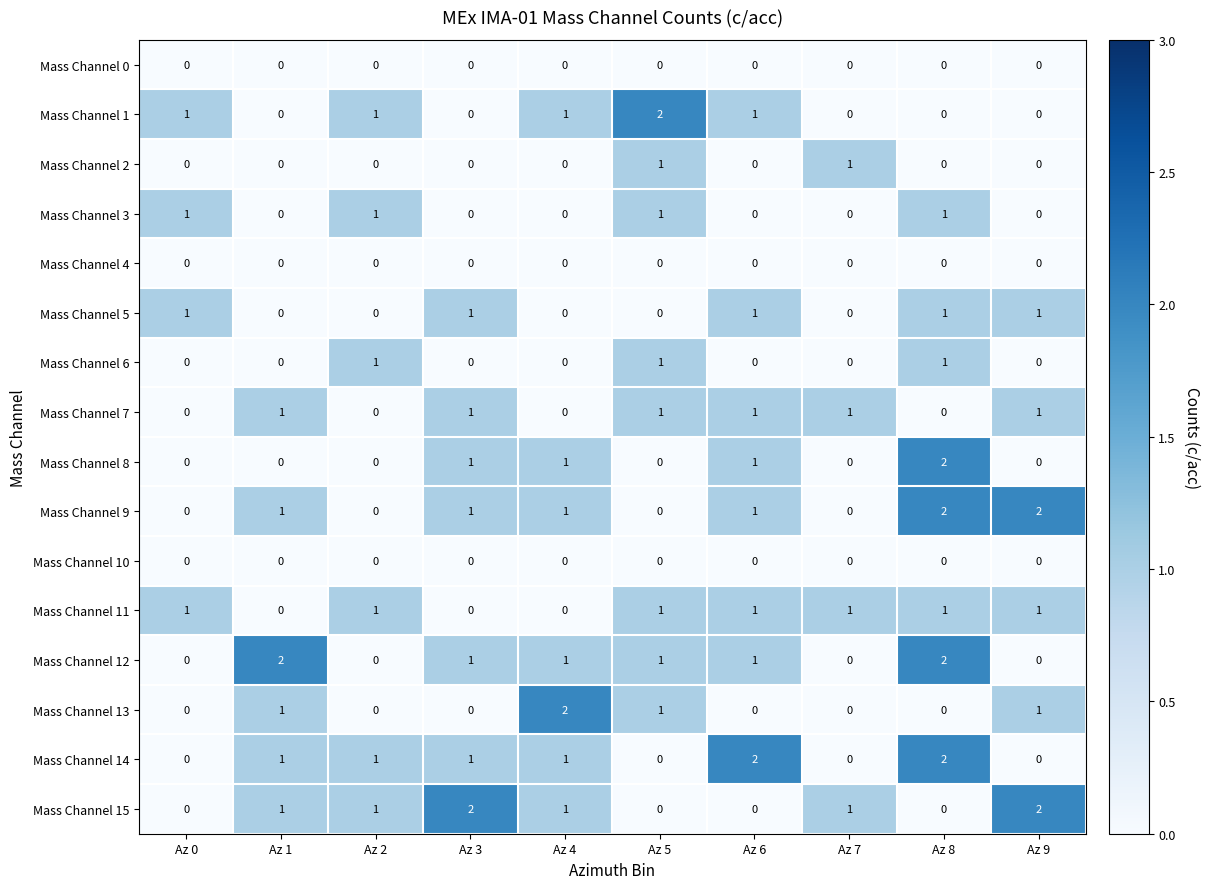

Is it true that Mass Channel 3 equals 2 at Az 8?

False